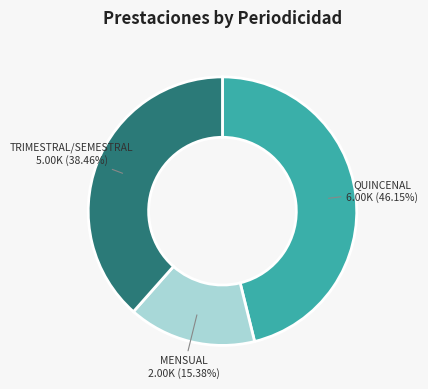

Combined, what portion of the pie is MENSUAL and QUINCENAL?

61.5%